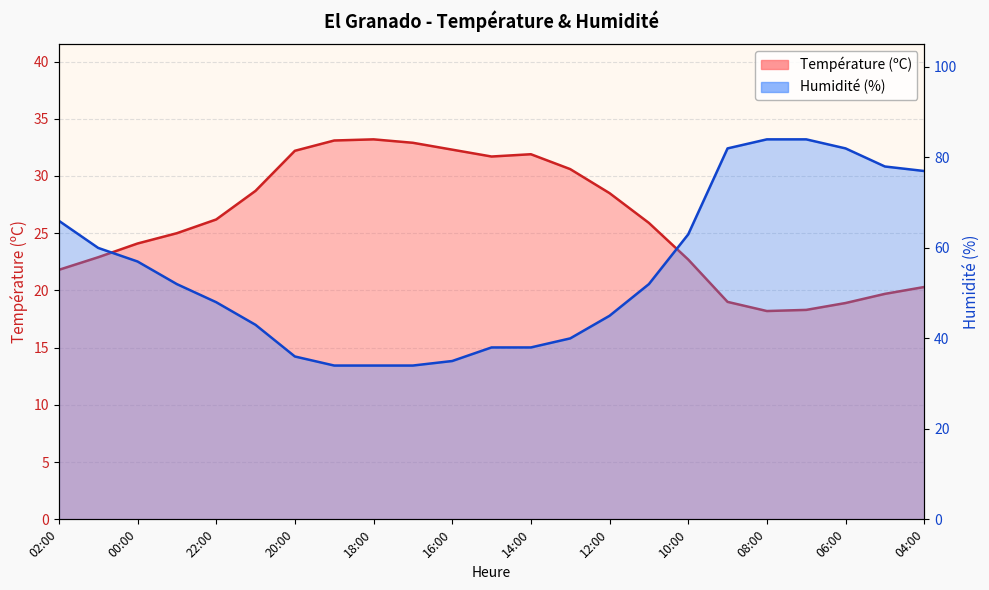

At 06:00, list the series in order from largest to smallest.

Humidité (%), Température (ºC)